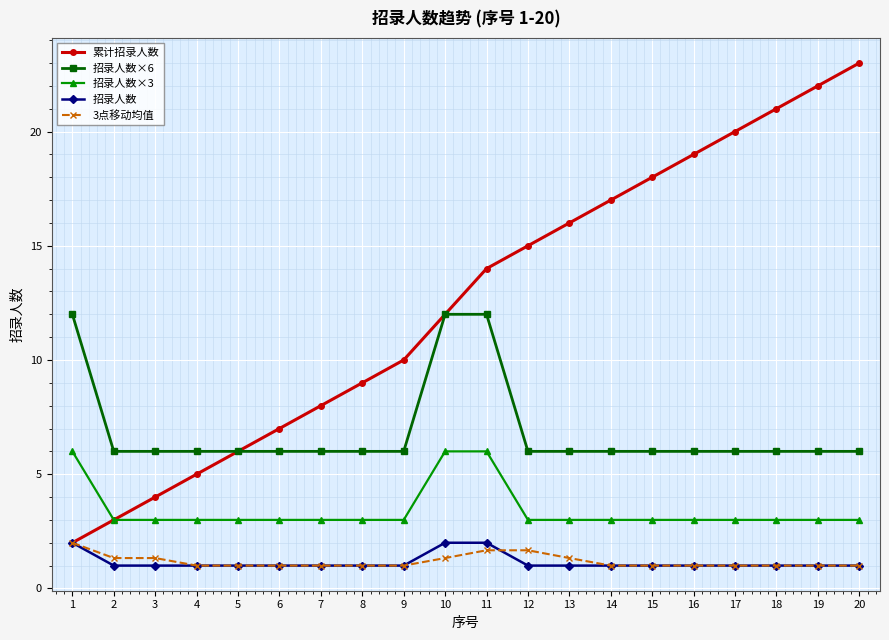

What is the greatest value displayed?

23.0